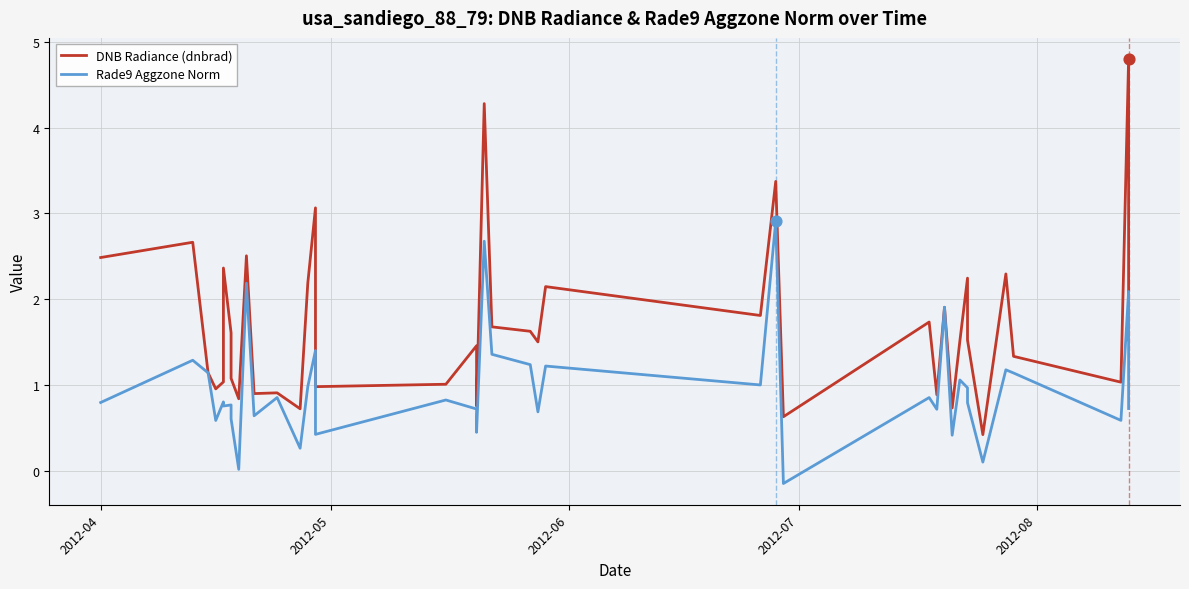

At how many categories does at least one series exceed 3?

4